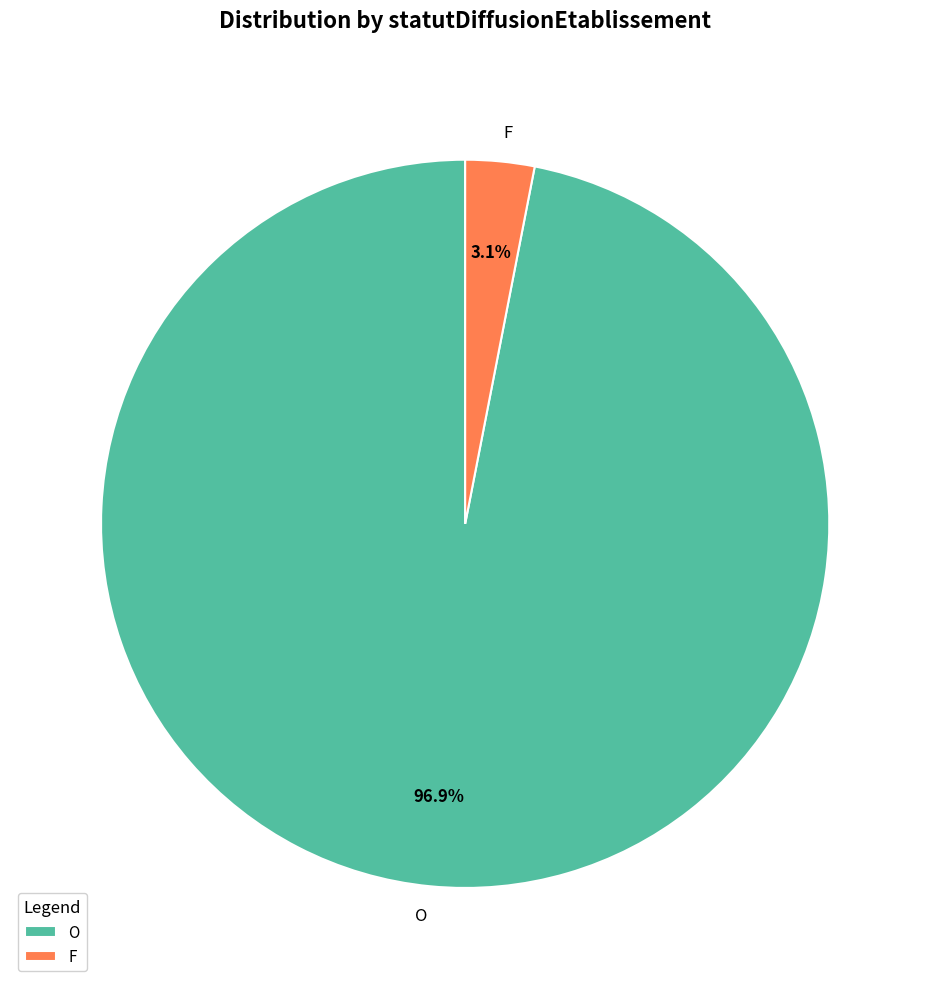

Does F represent more than half of the total?

No